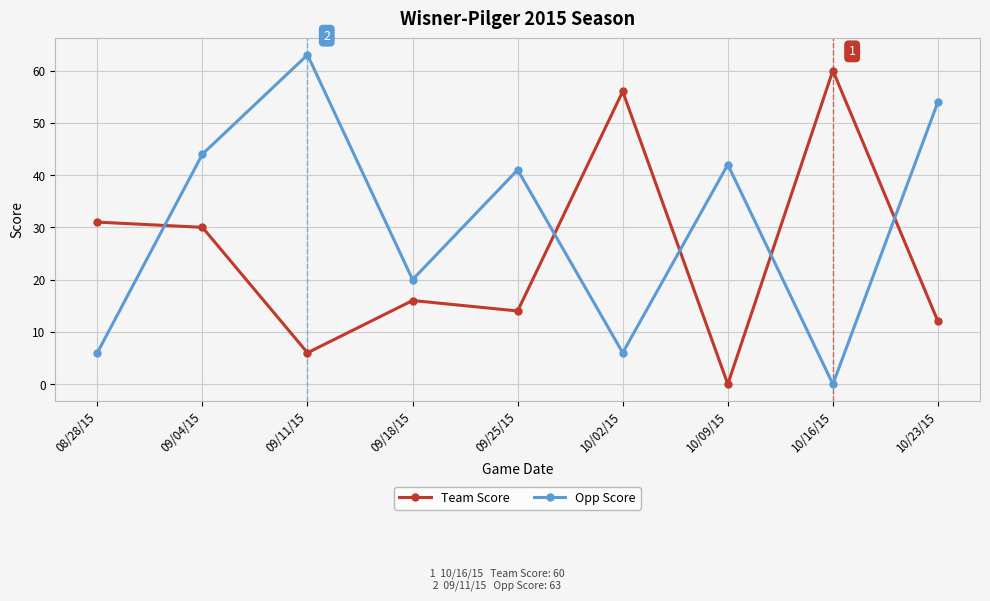

Reading left to right, transcribe all the data shown in this chart.

Team Score: 08/28/15=31	09/04/15=30	09/11/15=6	09/18/15=16	09/25/15=14	10/02/15=56	10/09/15=0	10/16/15=60	10/23/15=12
Opp Score: 08/28/15=6	09/04/15=44	09/11/15=63	09/18/15=20	09/25/15=41	10/02/15=6	10/09/15=42	10/16/15=0	10/23/15=54